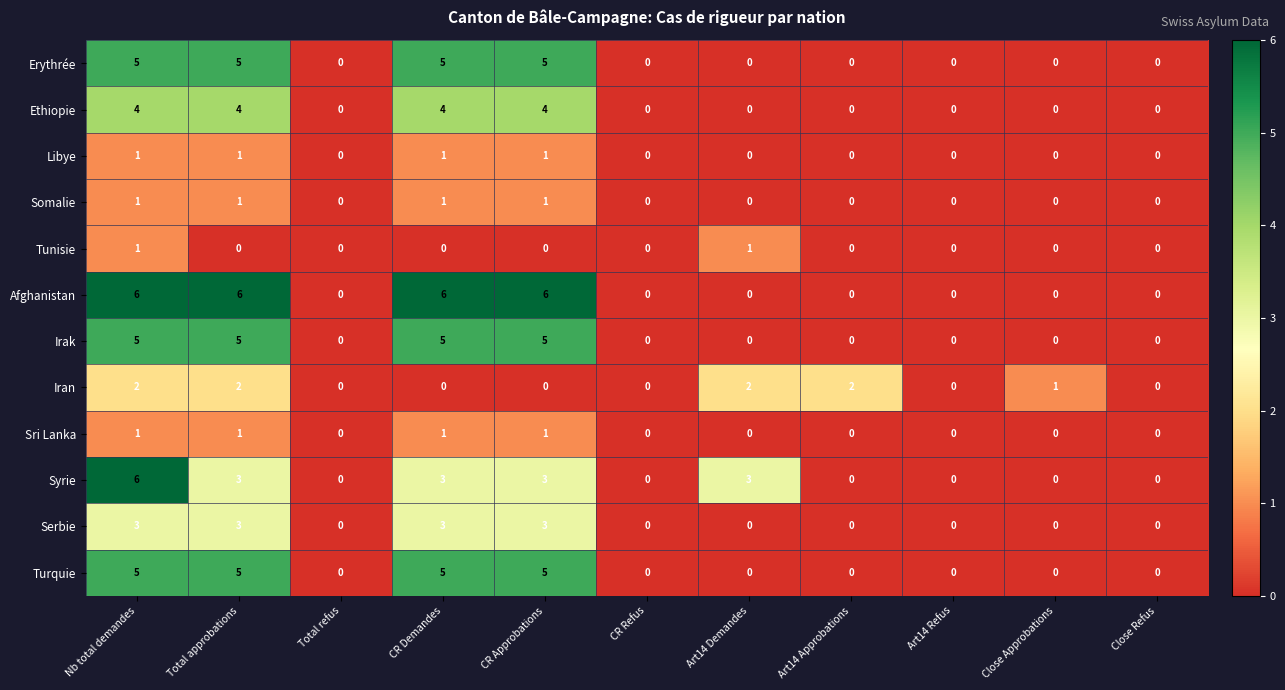

What is the greatest value displayed?

6